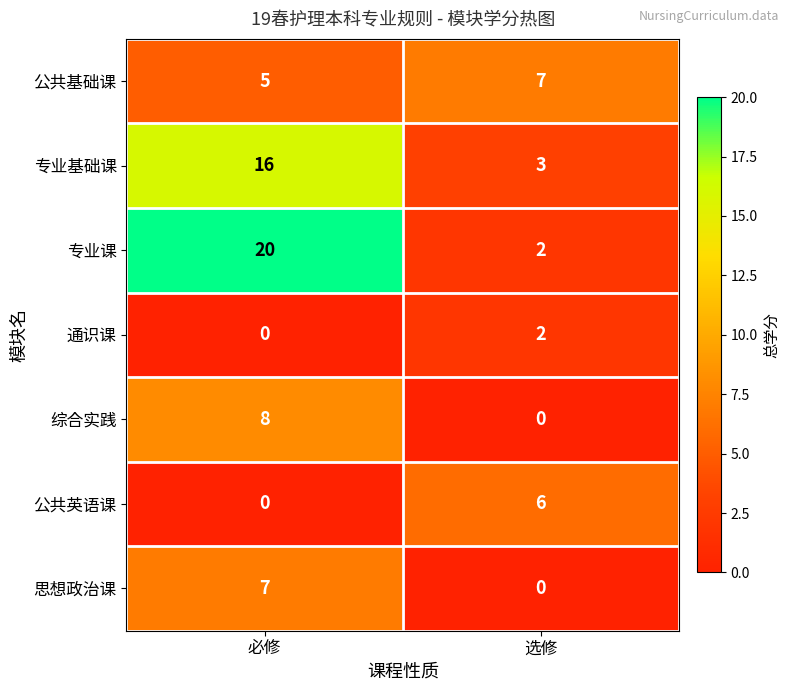

What is the total value across all series at 必修?

56